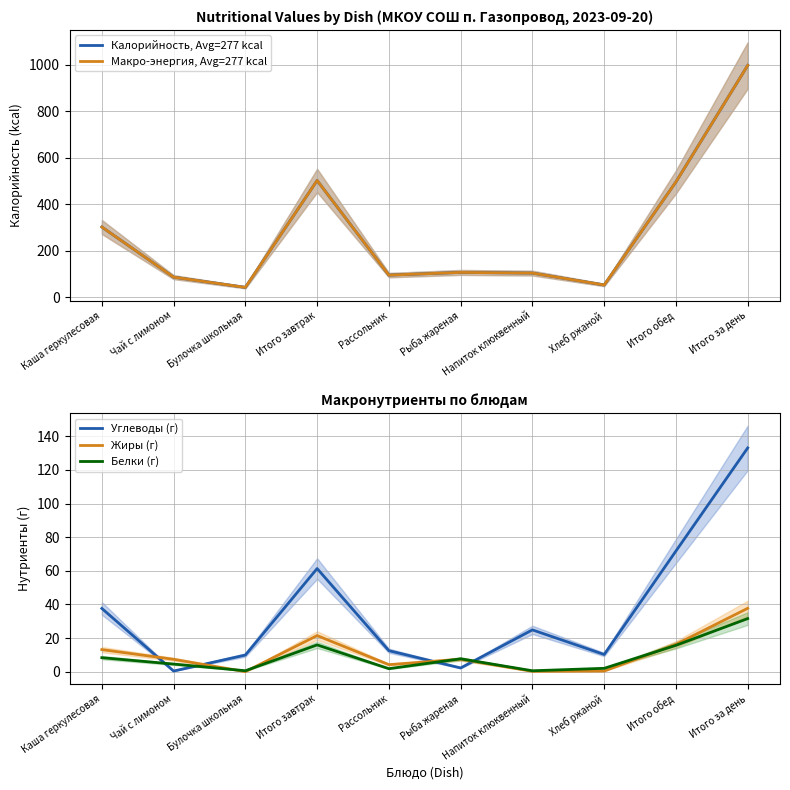

Which series has the largest total across all categories?

Калорийность, Avg=277 kcal